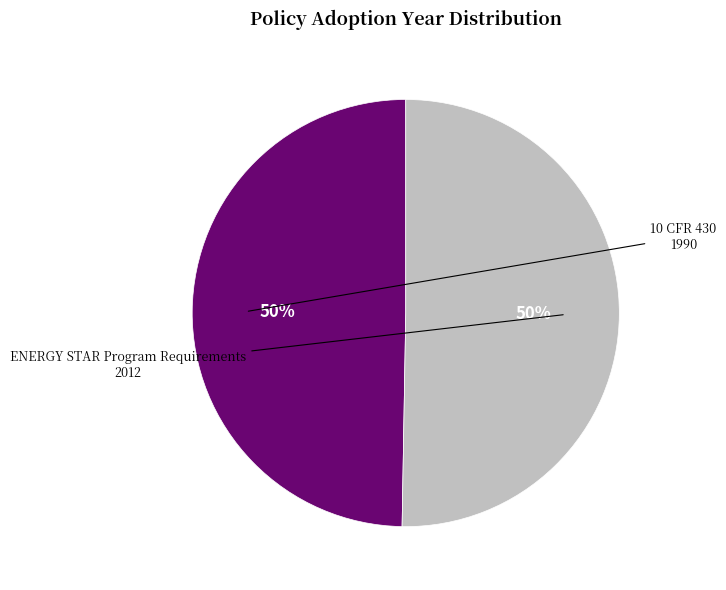

To the nearest percent, what is the average slice percentage?

50%